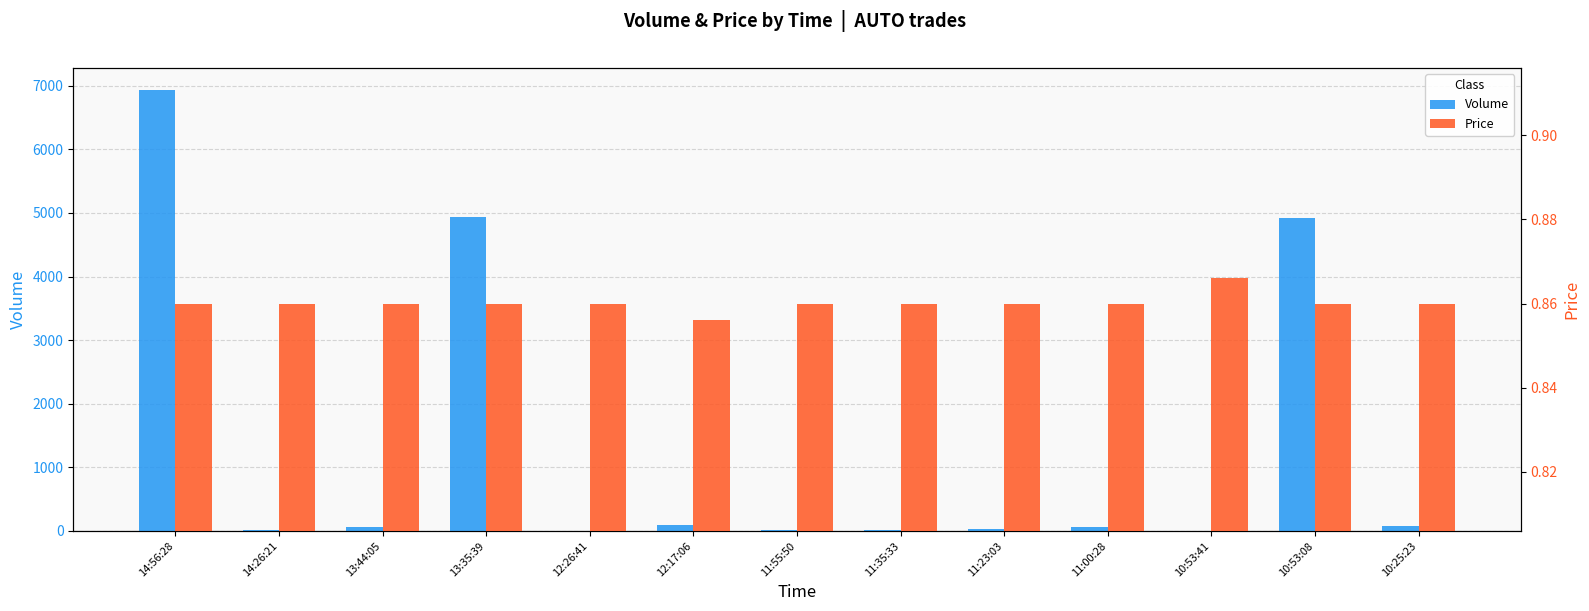

Reading right to left, what are all the values shown in this chart?

Volume: 10:25:23=84.0	10:53:08=4916.0	10:53:41=1.0	11:00:28=58.0	11:23:03=26.0	11:35:33=10.0	11:55:50=20.0	12:17:06=100.0	12:26:41=2.0	13:35:39=4942.0	13:44:05=58.0	14:26:21=10.0	14:56:28=6932.0
Price: 10:25:23=0.9	10:53:08=0.9	10:53:41=0.9	11:00:28=0.9	11:23:03=0.9	11:35:33=0.9	11:55:50=0.9	12:17:06=0.9	12:26:41=0.9	13:35:39=0.9	13:44:05=0.9	14:26:21=0.9	14:56:28=0.9